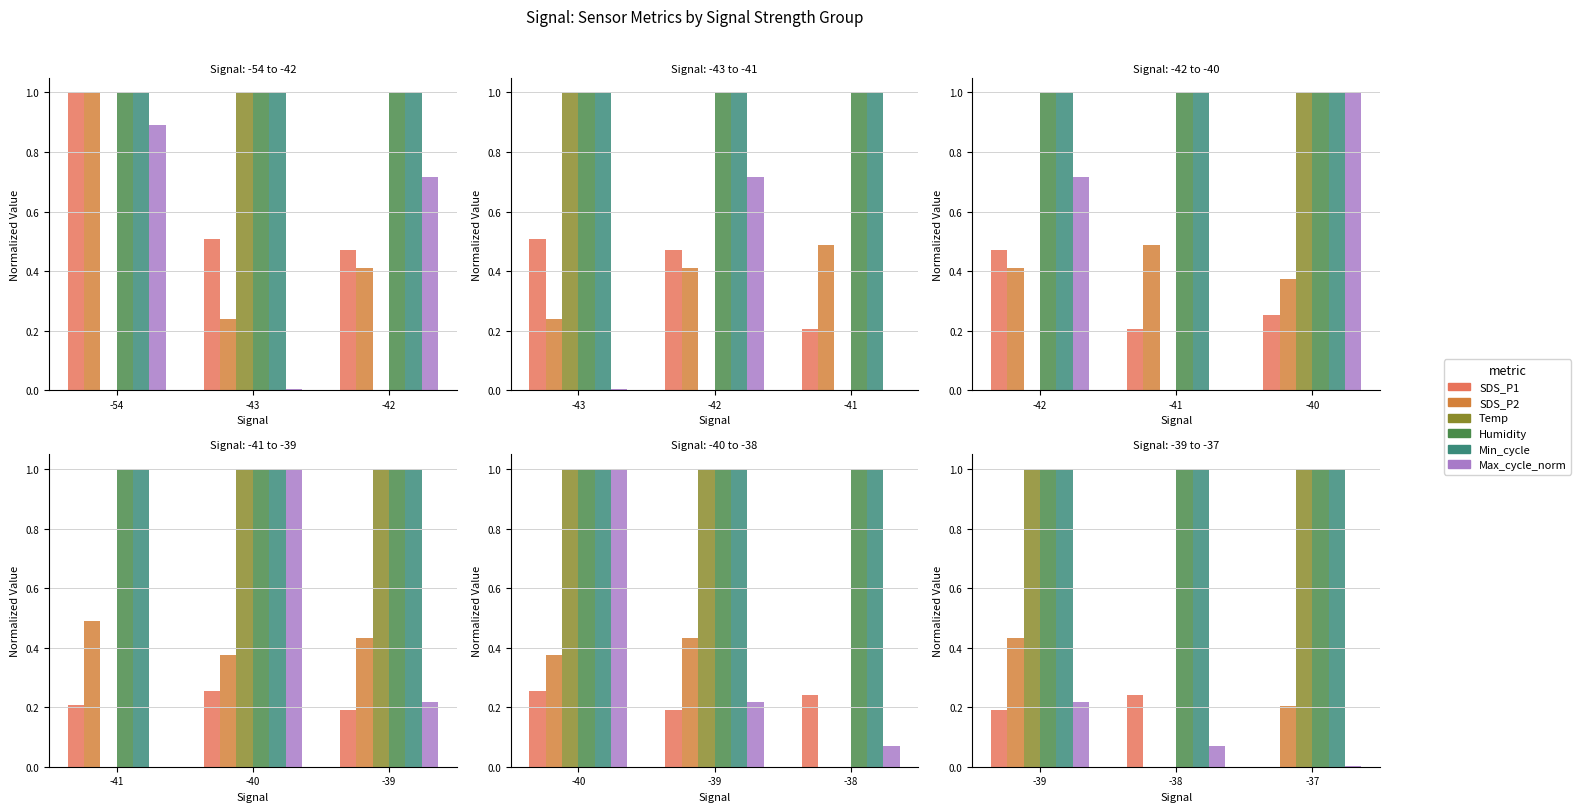

What is the approximate value of Humidity at -38?

1.0